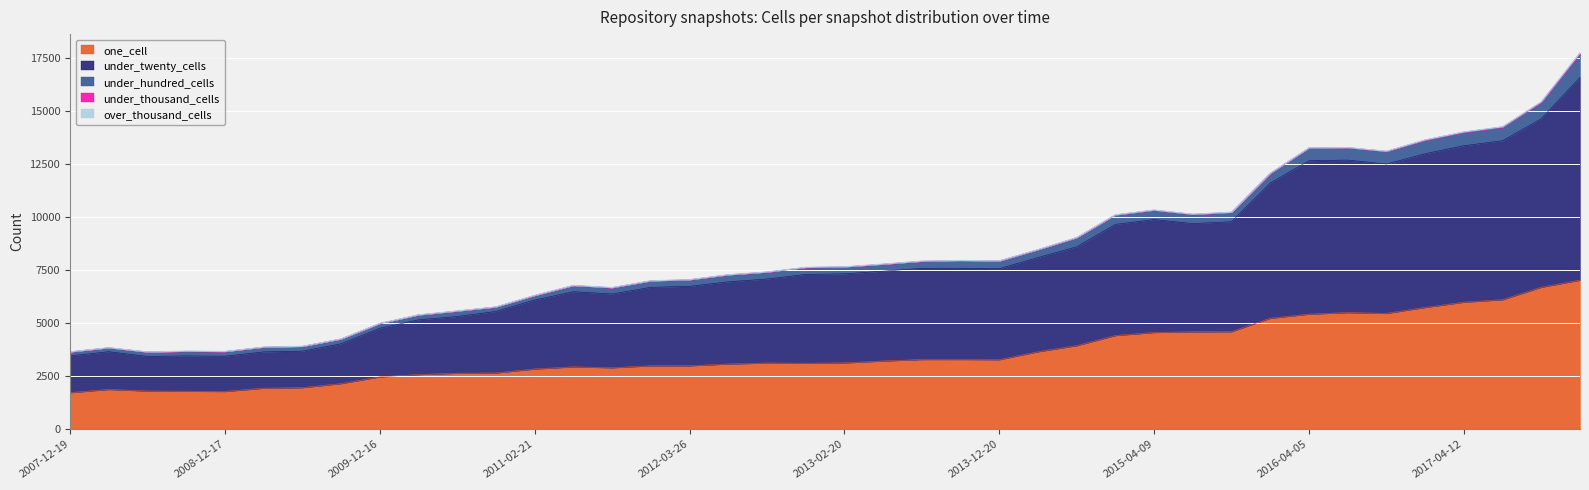

What is the sum of the under_twenty_cells values at 2011-06-10 and 2014-09-08?

8187